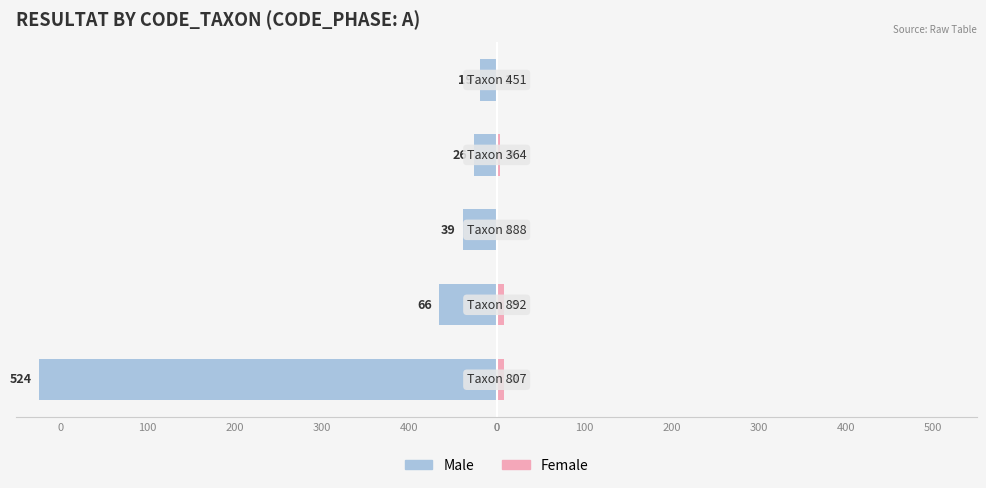

What is the difference between the maximum and minimum values in the Female series?

7